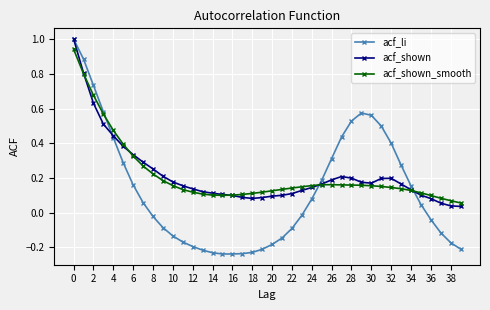

True or false: acf_li has more than 0 interior local peaks.

True